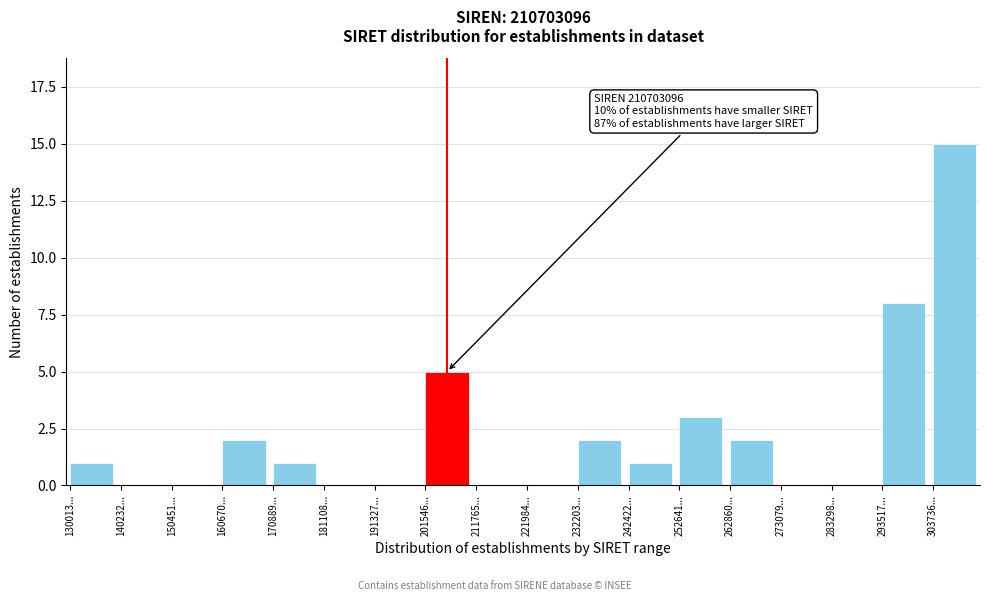

Reading right to left, transcribe all the data shown in this chart.

303736...=15	293517...=8	283298...=0	273079...=0	262860...=2	252641...=3	242422...=1	232203...=2	221984...=0	211765...=0	201546...=5	191327...=0	181108...=0	170889...=1	160670...=2	150451...=0	140232...=0	130013...=1